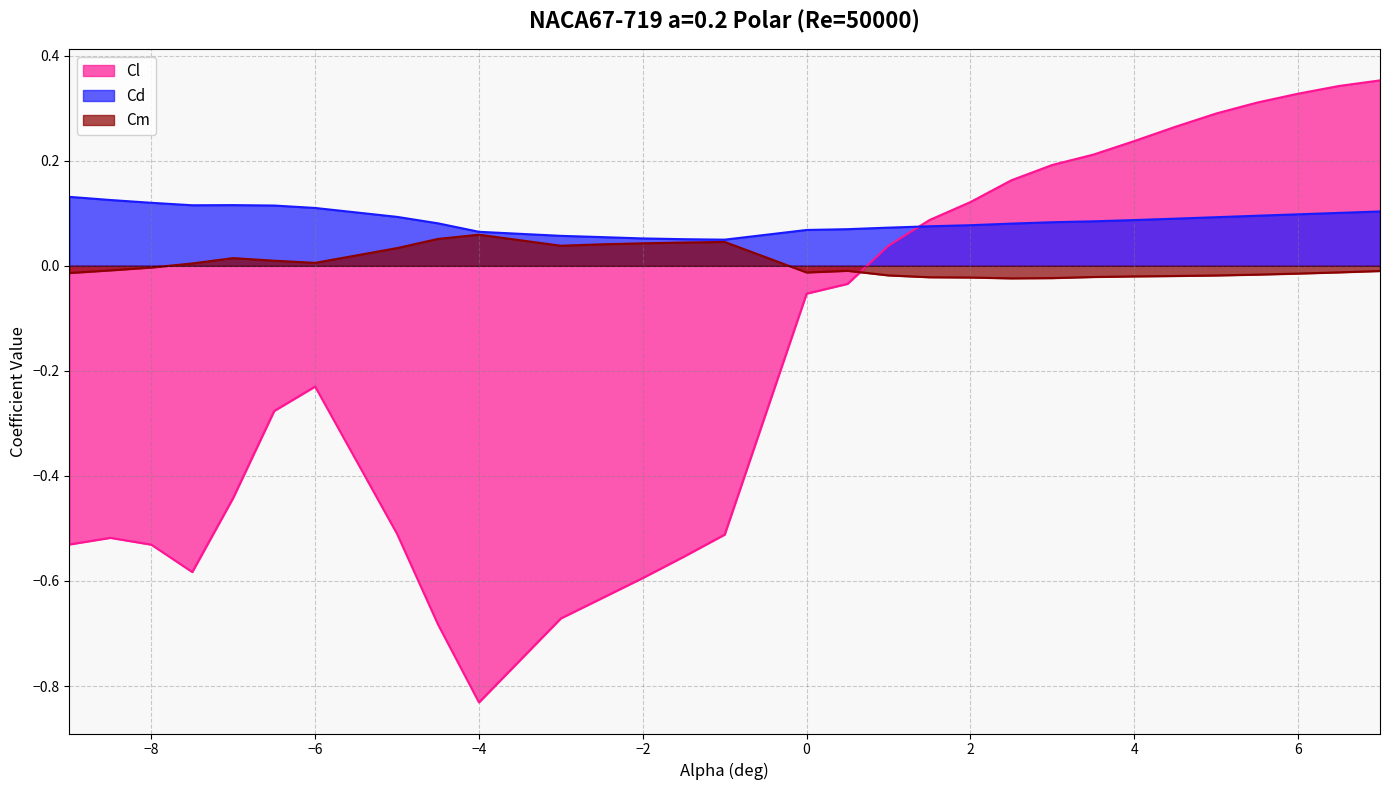

At which label is Cl closest to 0?

0.5